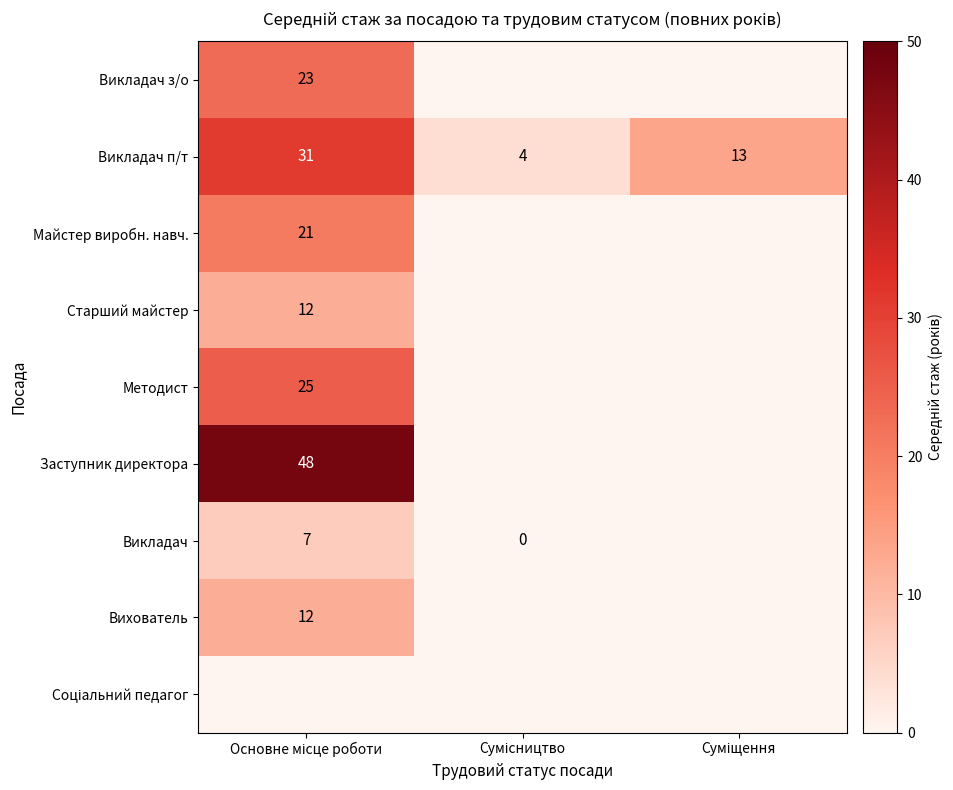

Count the number of data series in this chart.

9